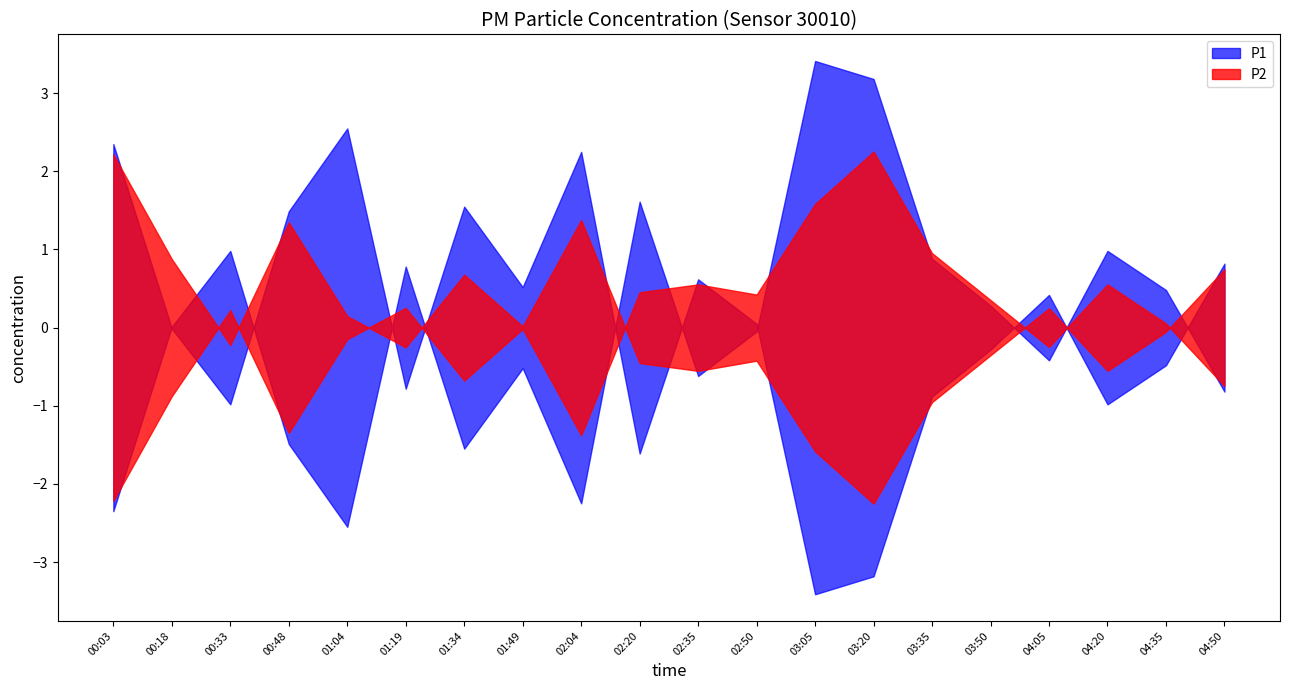

At which category is the sum across all series the highest?

03:20